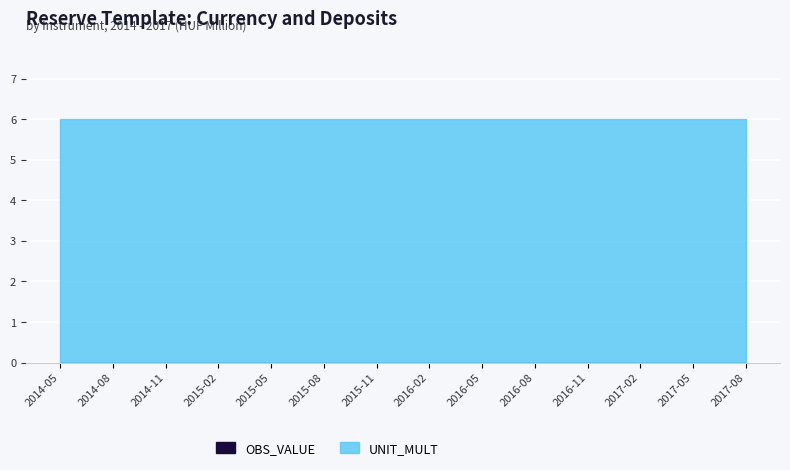

How many data points does each series have?

14